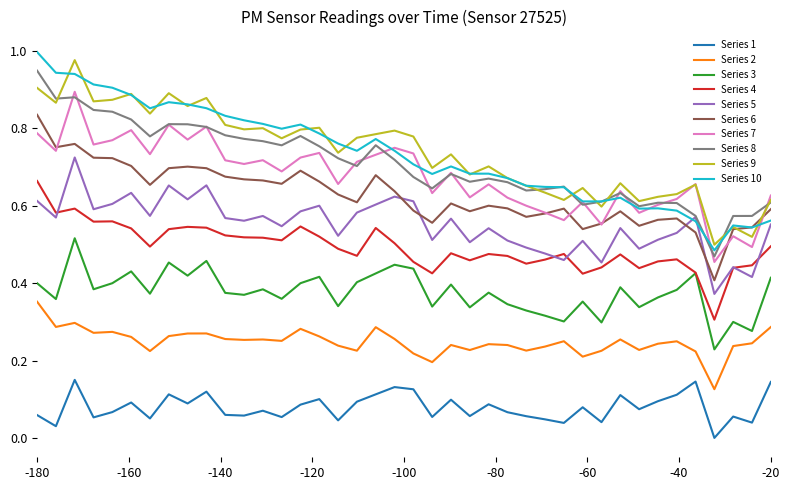

How many distinct data groups are displayed?

10